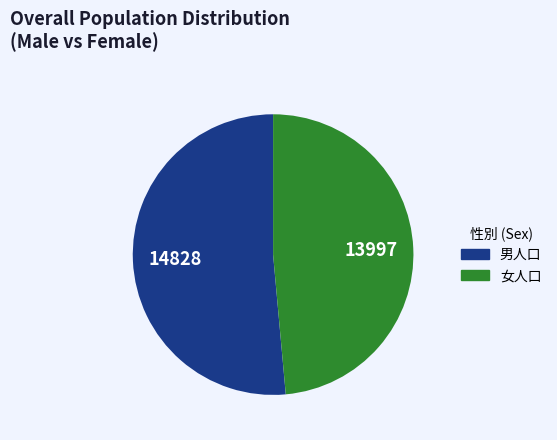

Rank the categories by value from lowest to highest.

女人口, 男人口